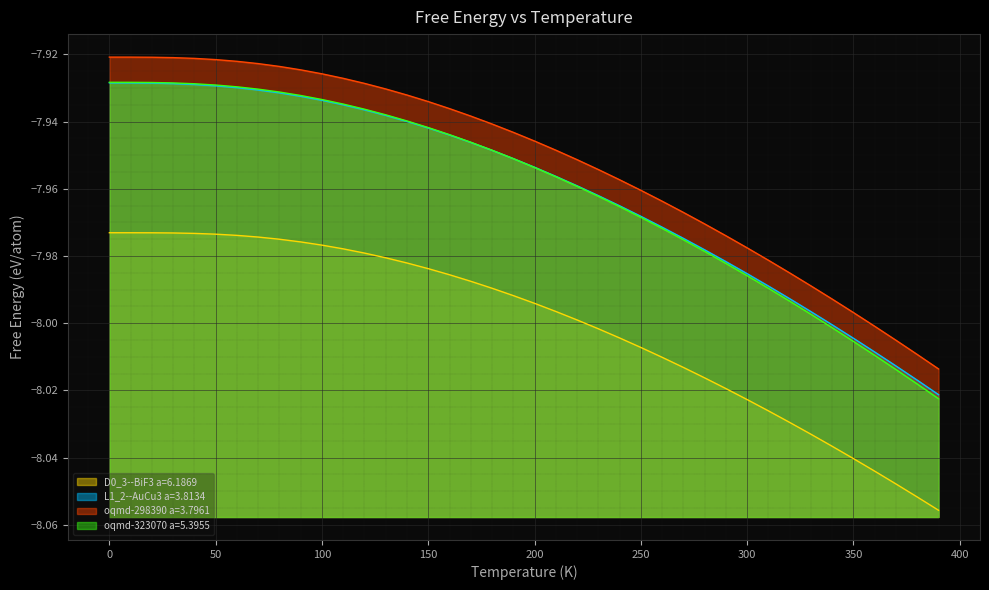

Which series has the widest spread of values?

oqmd-323070 a=5.3955